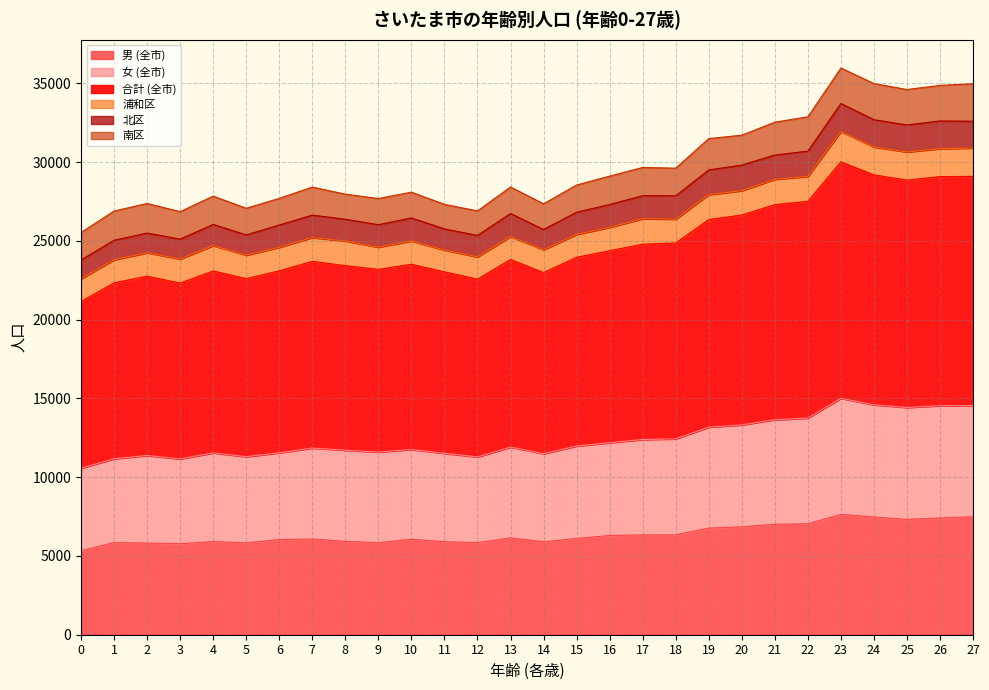

What are all the series names shown in the legend?

男 (全市), 女 (全市), 合計 (全市), 浦和区, 北区, 南区